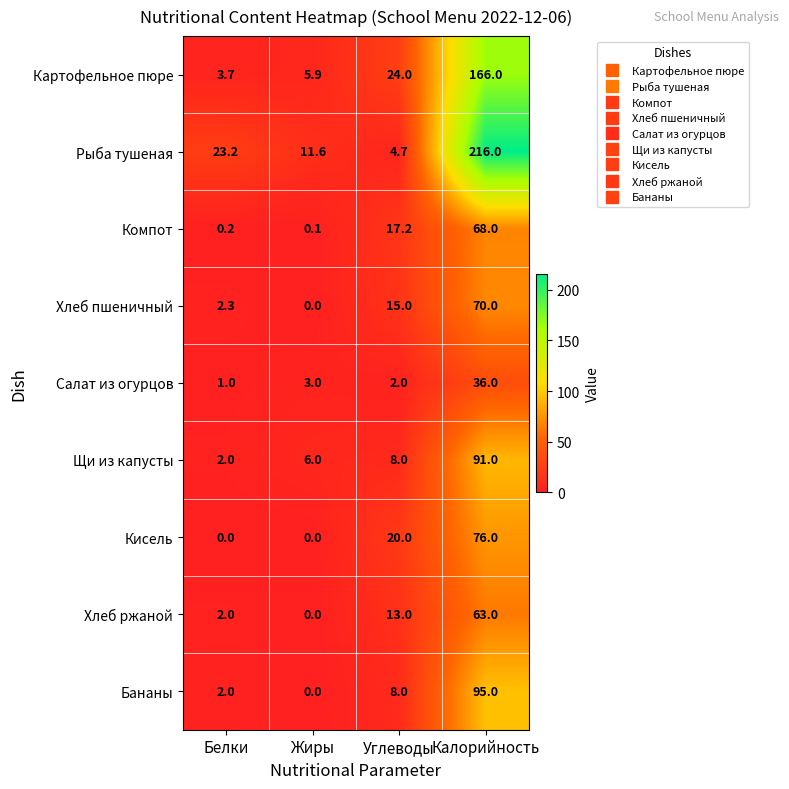

At Калорийность, list the series in order from largest to smallest.

Рыба тушеная, Картофельное пюре, Бананы, Щи из капусты, Кисель, Хлеб пшеничный, Компот, Хлеб ржаной, Салат из огурцов